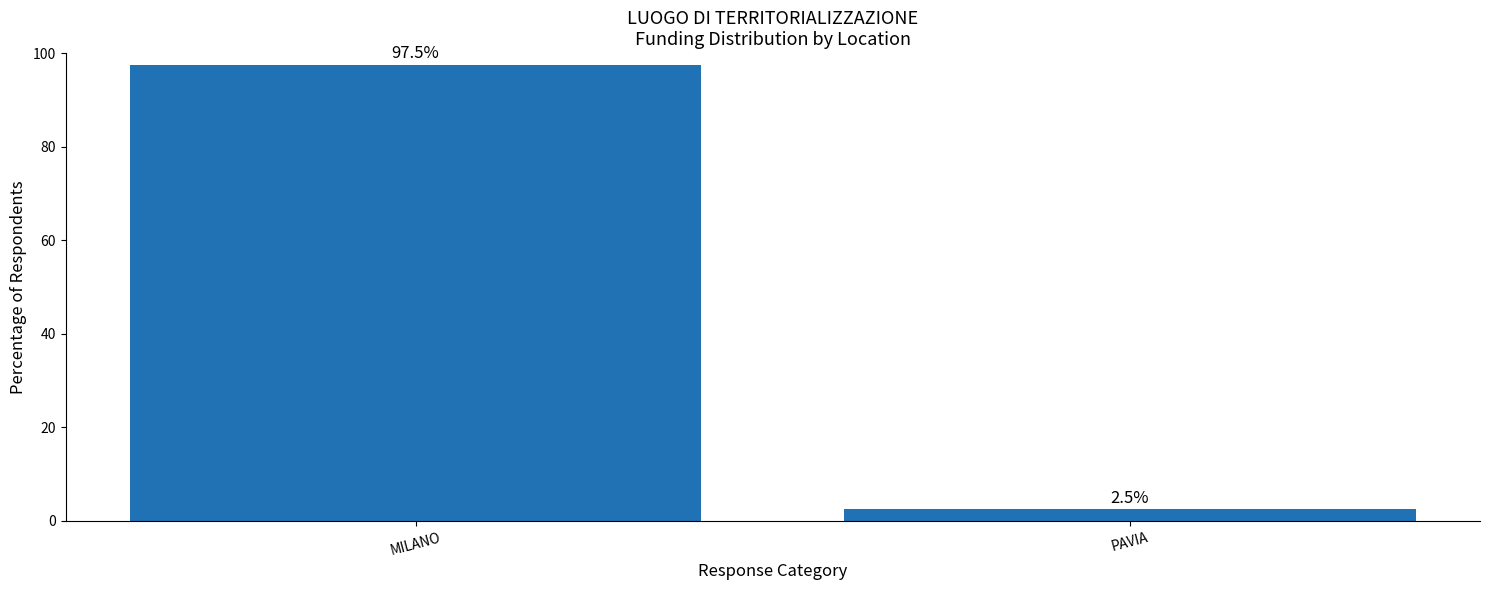

Rank the categories by value from lowest to highest.

PAVIA, MILANO